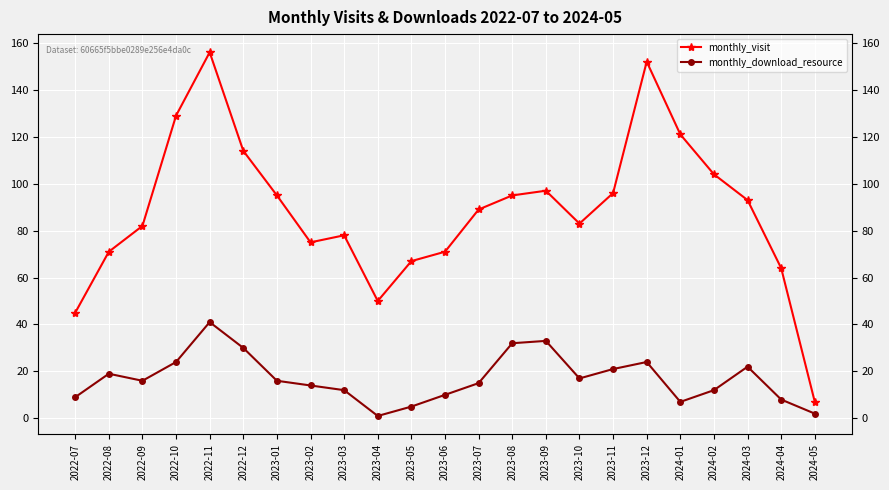

At how many categories does at least one series exceed 24?

22